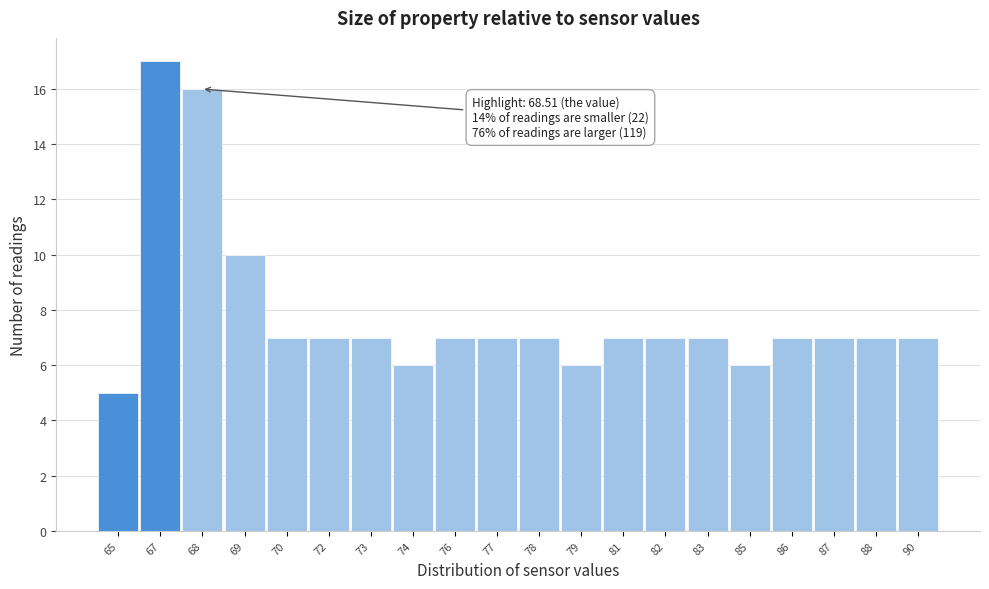

Reading left to right, what are all the values shown in this chart?

65=5	67=17	68=16	69=10	70=7	72=7	73=7	74=6	76=7	77=7	78=7	79=6	81=7	82=7	83=7	85=6	86=7	87=7	88=7	90=7